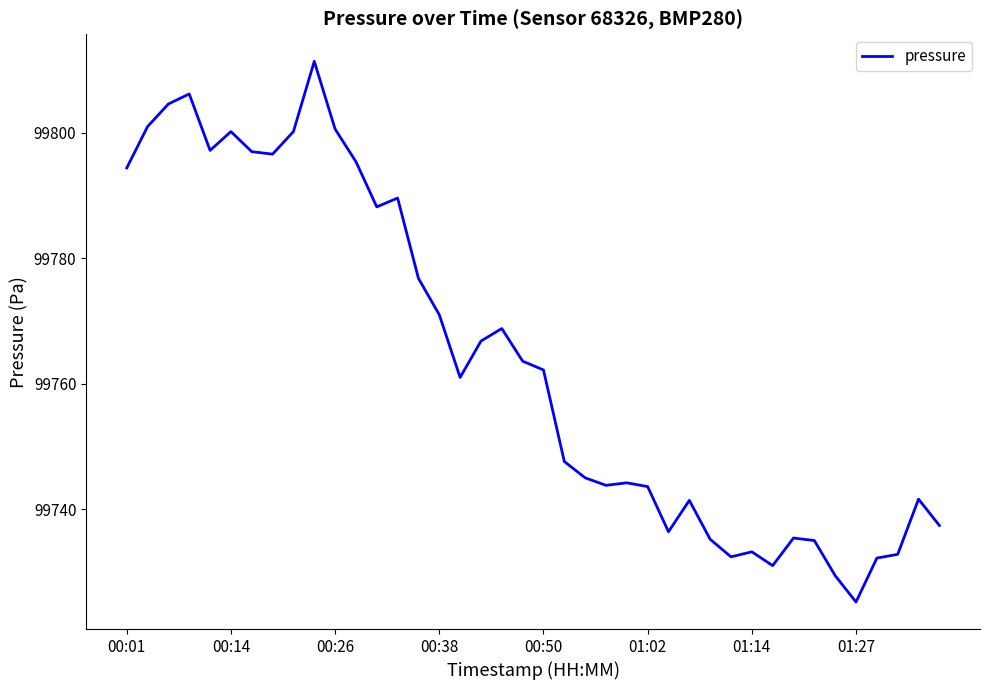

What is the difference between the maximum and minimum values?

86.2